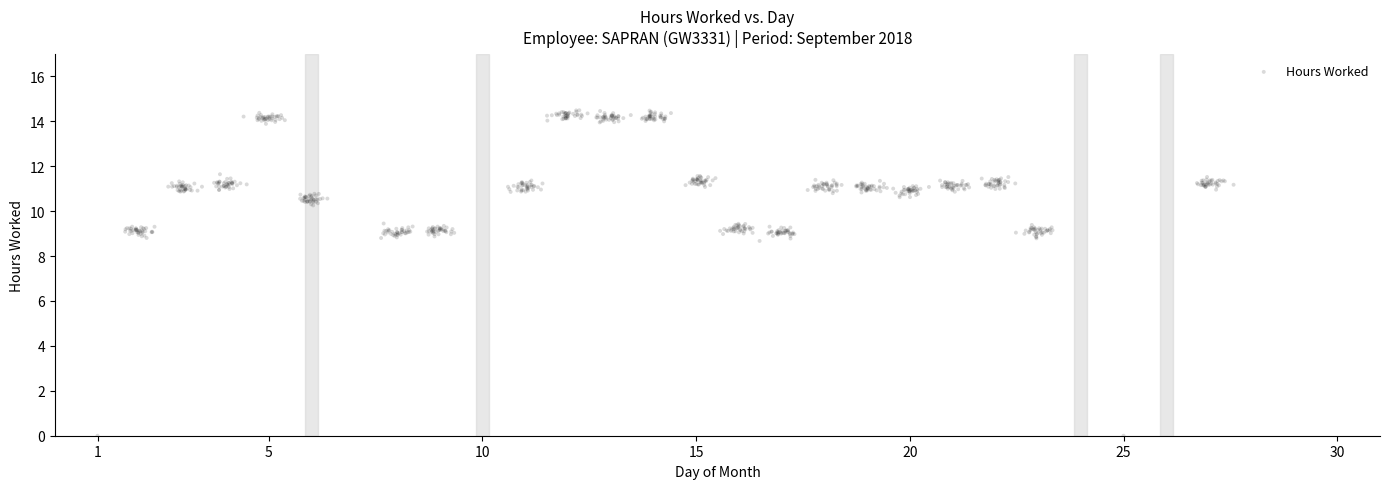

What is the range of Y values (max minus min)?

14.5